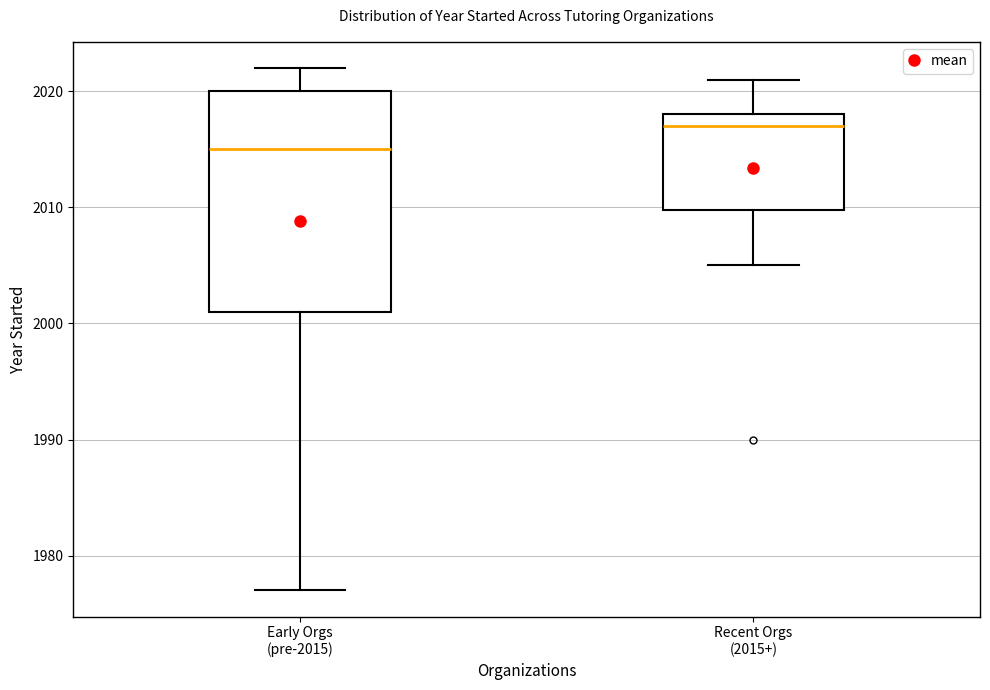

Reading left to right, transcribe this box plot: for each box, give where its median line is, the range the box spans, and where its two whiskers end, as read against the y-axis. The values are not printed on the chart, so give them approximately, as read against the axis.

Early Orgs (pre-2015): median 2015, box 2001 to 2020, whiskers 1977 to 2022
Recent Orgs (2015+): median 2017, box 2010 to 2018, whiskers 2005 to 2021